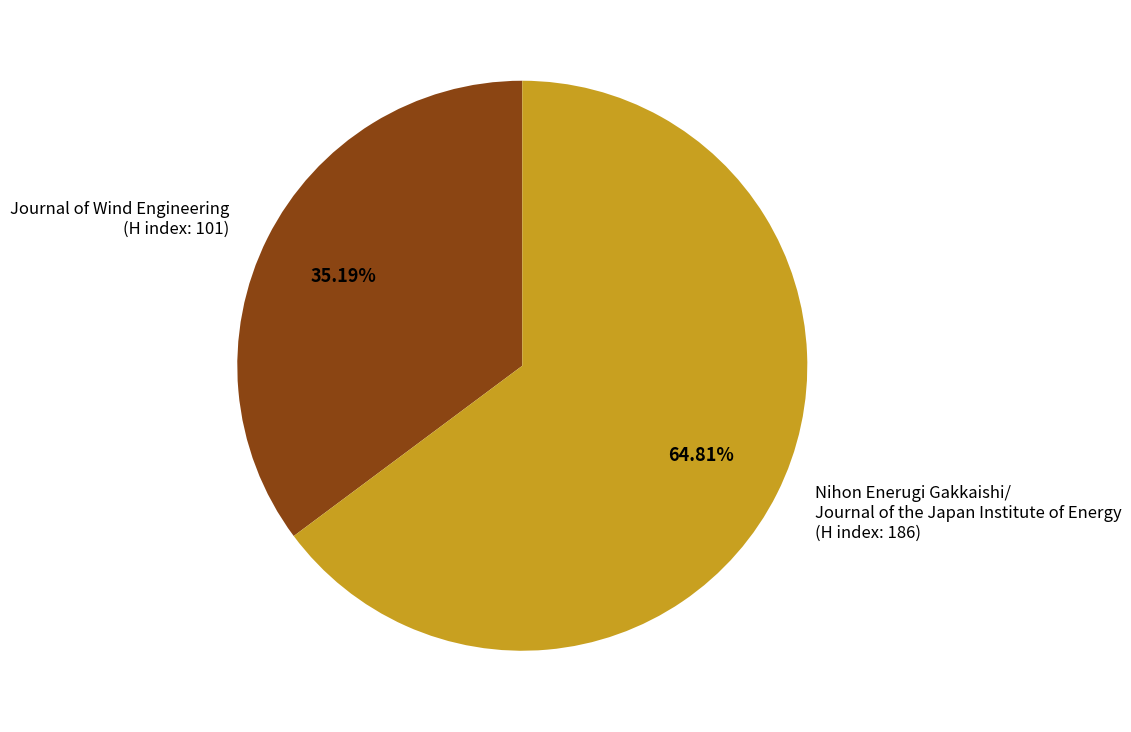

Is there any slice that represents more than half of the pie?

Yes